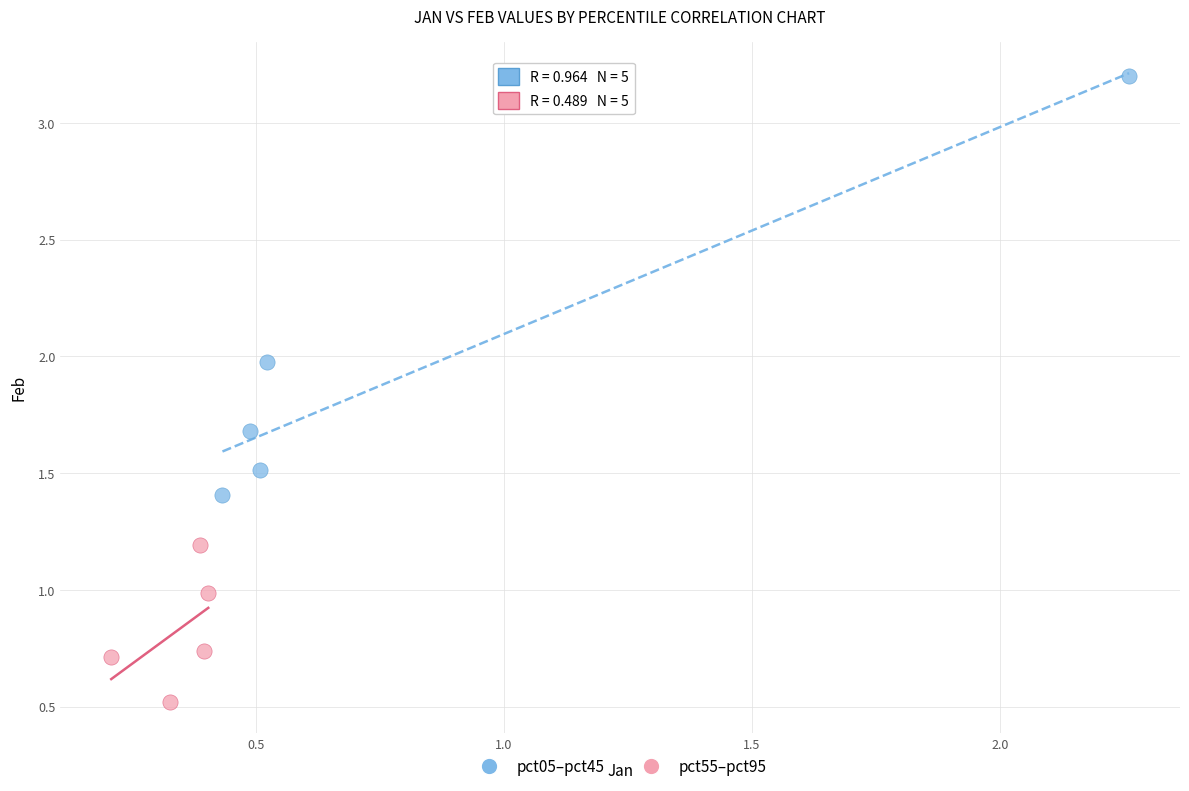

Which series contains the highest Y value?

pct05–pct45